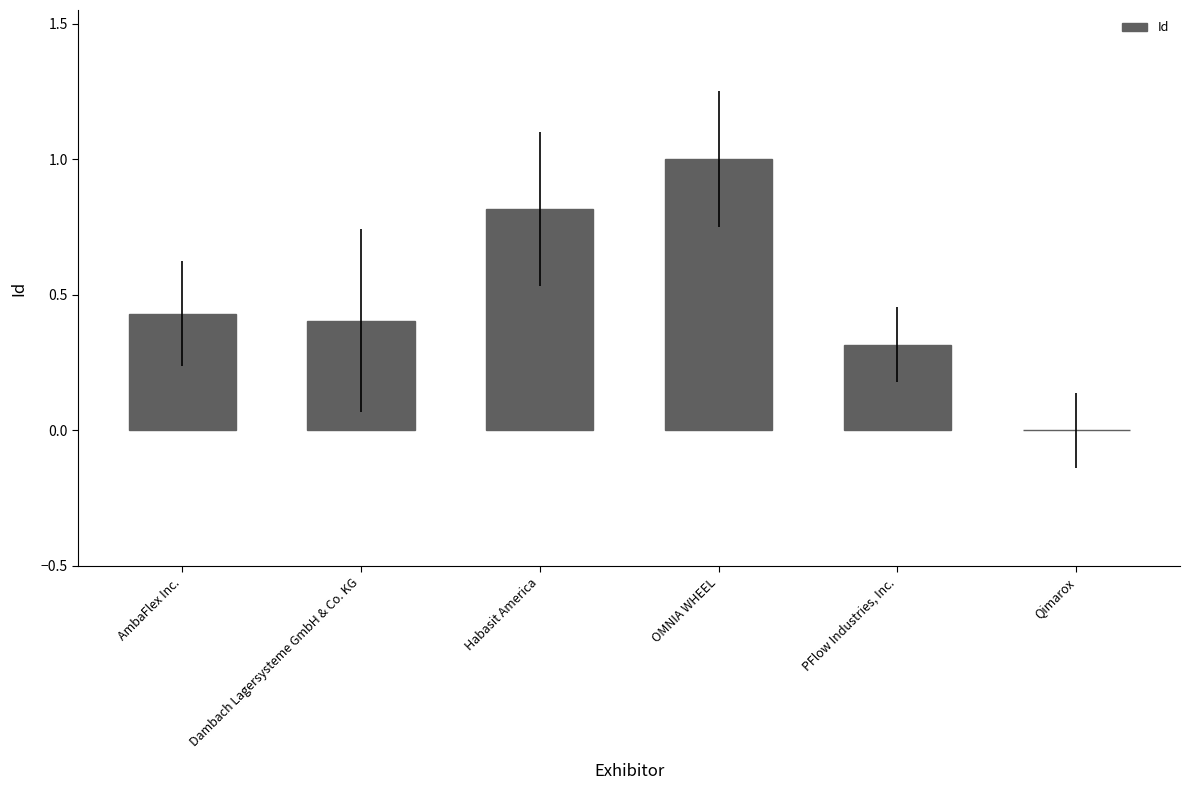

What is the change in value from Dambach Lagersysteme GmbH & Co. KG to Habasit America?

+0.4